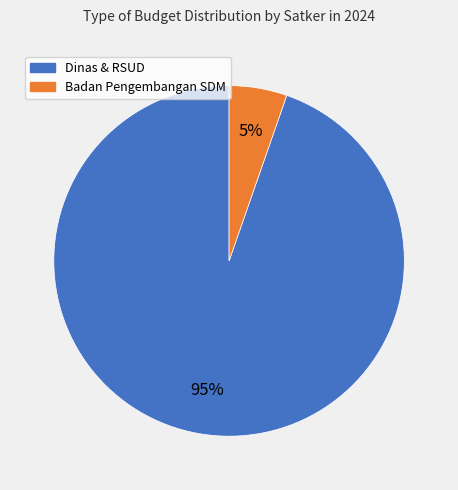

True or false: Dinas & RSUD accounts for 99% of the total.

False